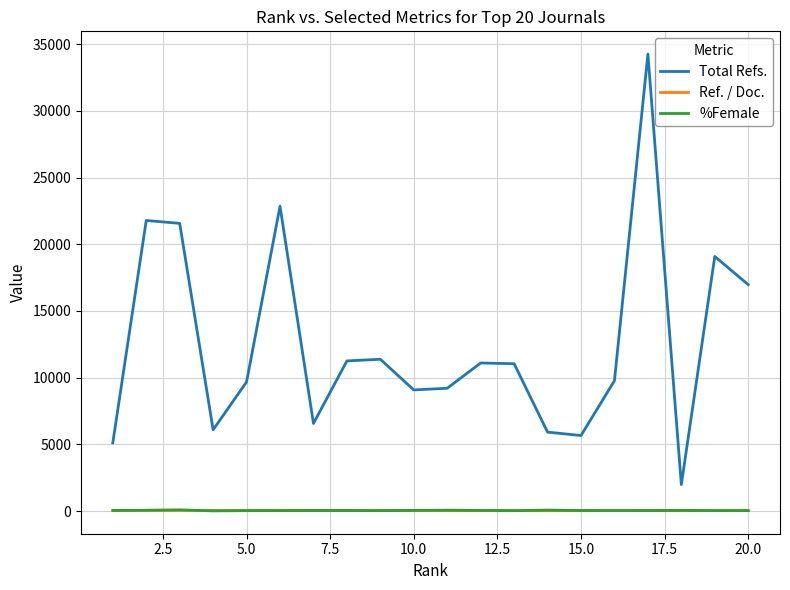

Which series has the largest range (max minus min)?

Total Refs.